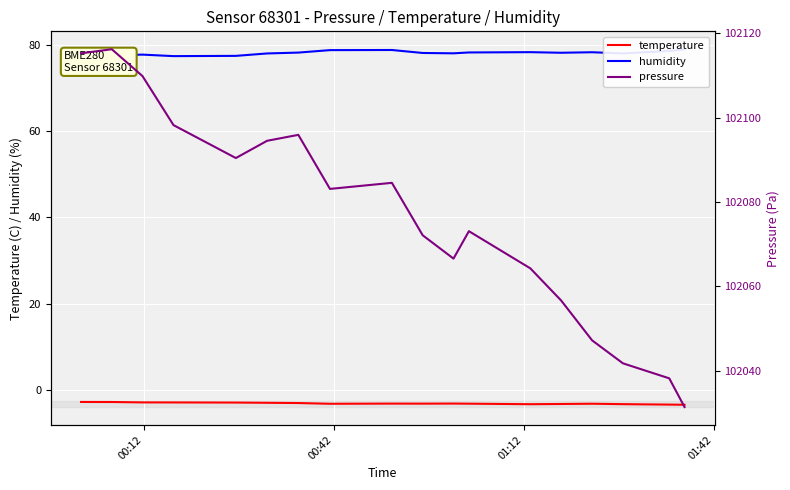

True or false: humidity and temperature cross at least once.

False